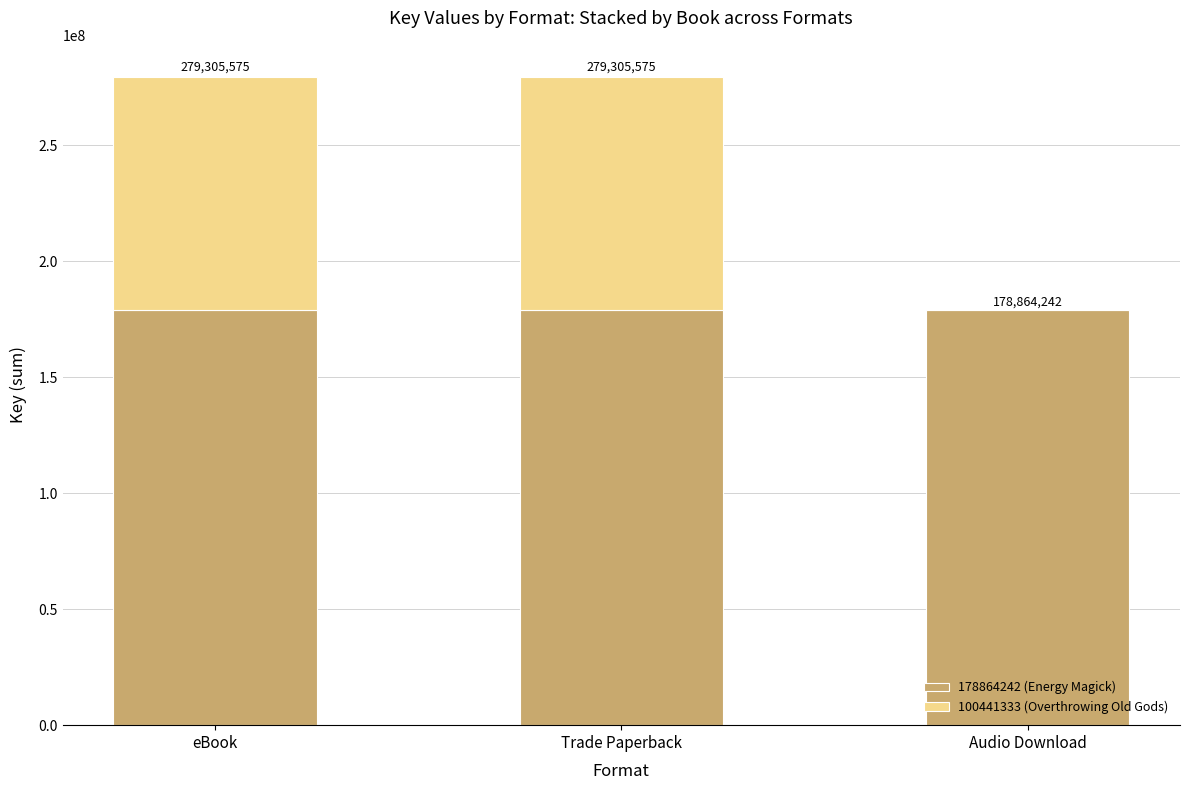

The 178864242 (Energy Magick) series shows 178864242 at Audio Download. True or false?

True